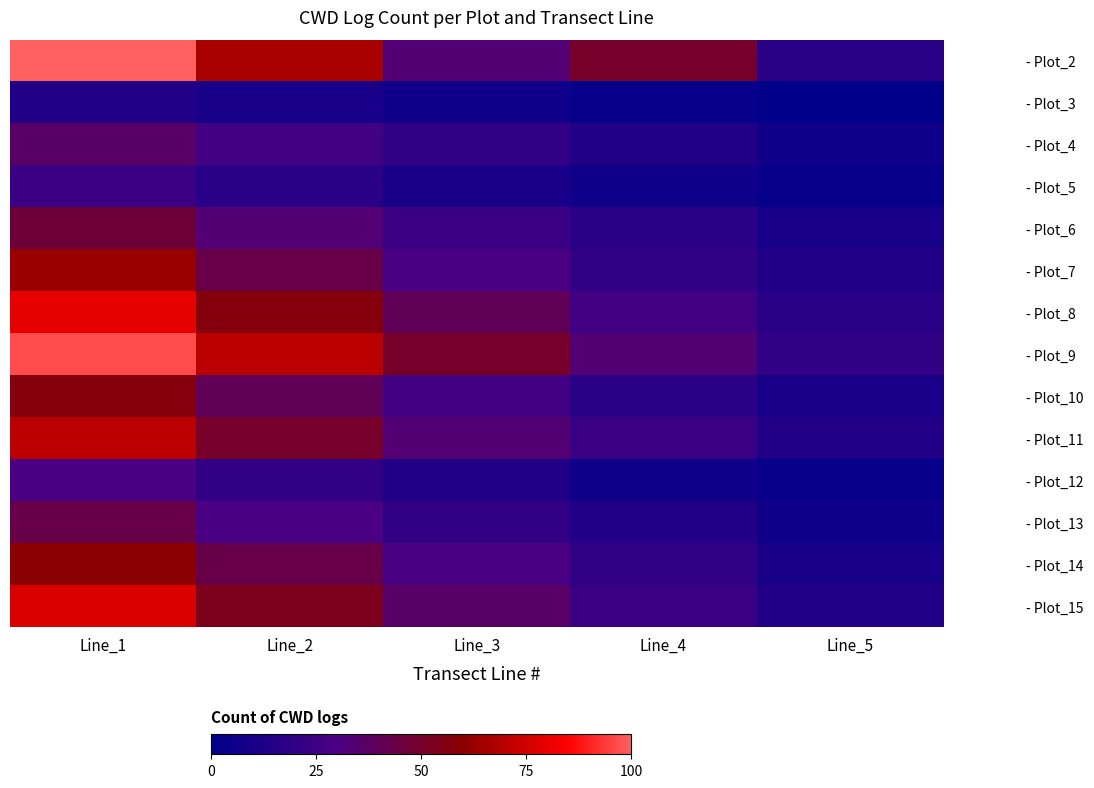

What is the total value across all series at Line_2?

560.0